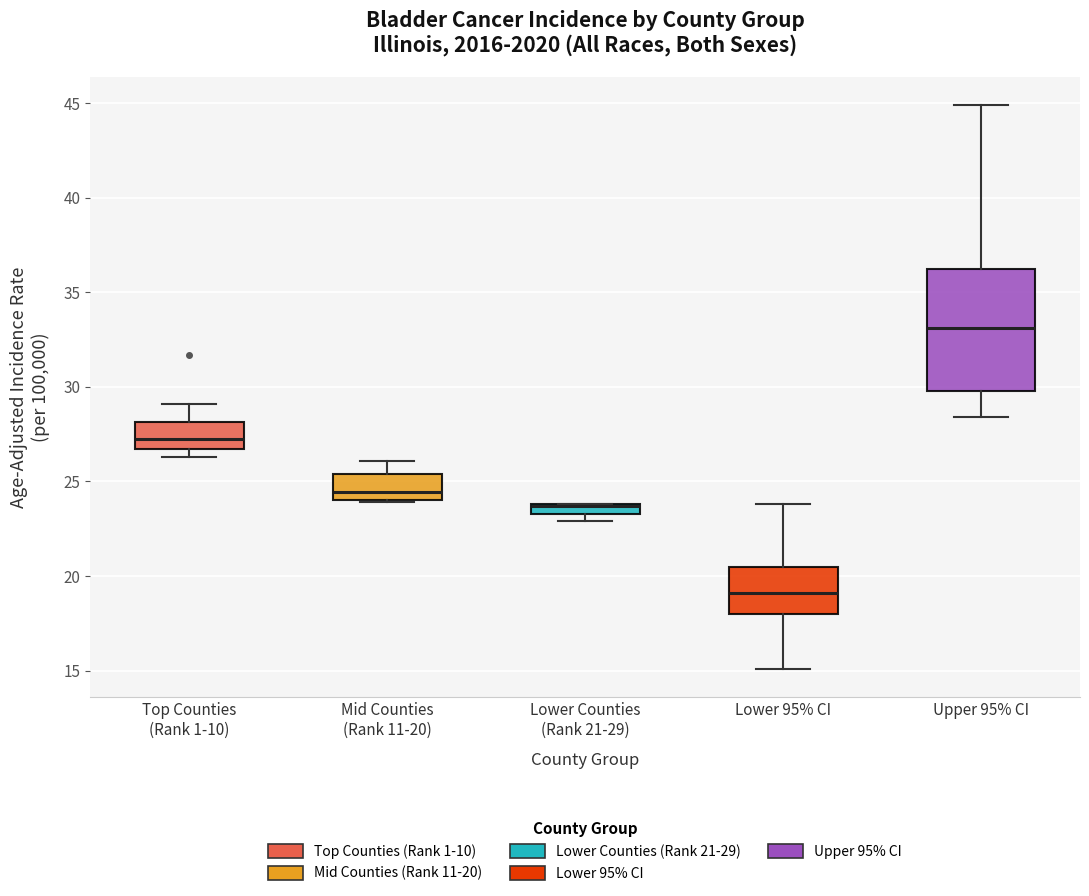

Which box is the tallest, from its lower edge to its upper edge?

Upper 95% CI